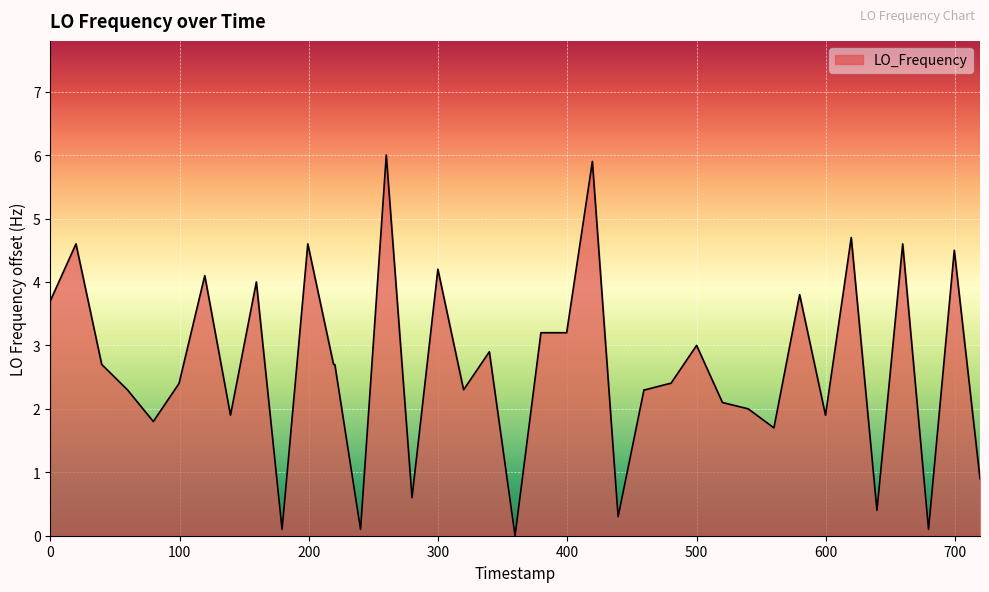

What is the difference between the maximum and minimum values?

6.0